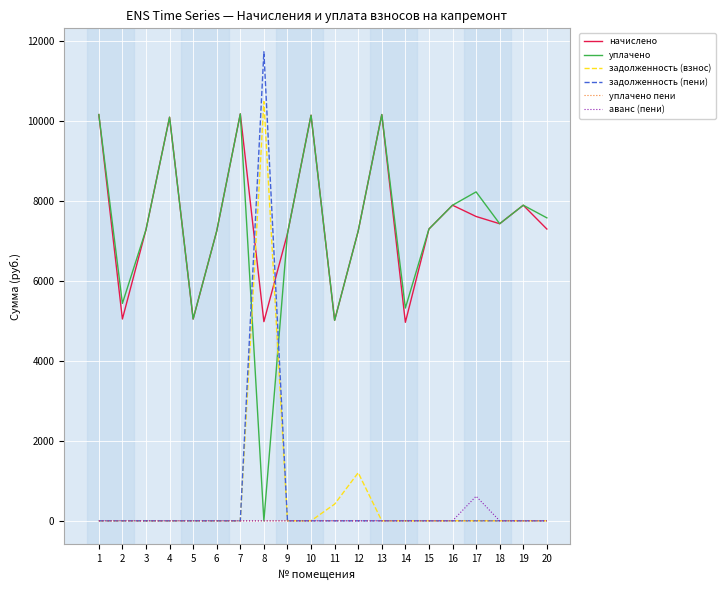

What is the spread (max minus min) of values at 19?

7899.1